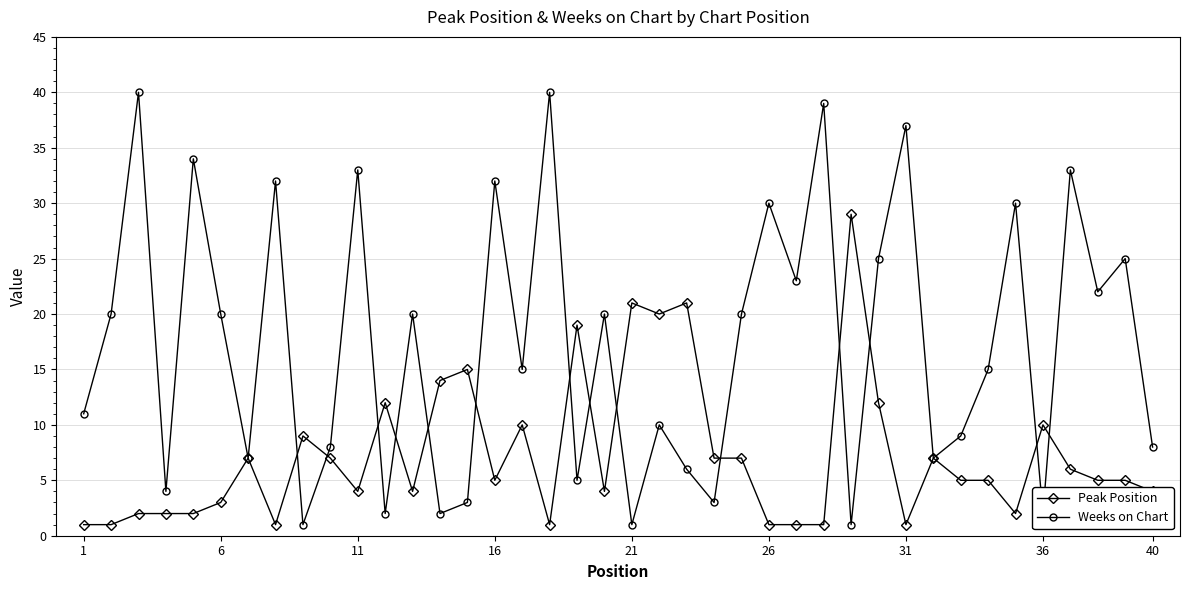

In Weeks on Chart, how many points are lower than both neighbors (excluding endpoints)?

14